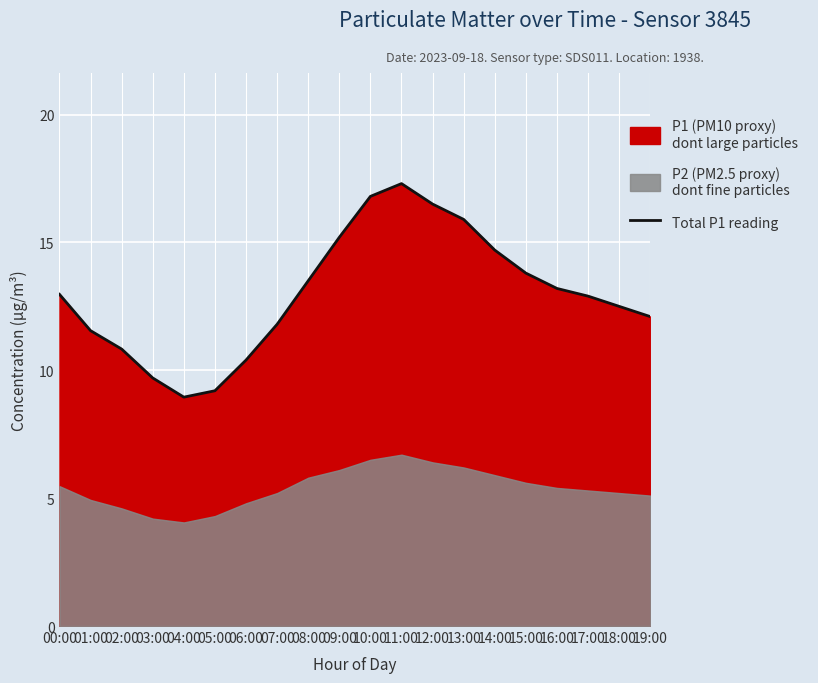

What is the sum of the values at 11:00 and 07:00?

29.1